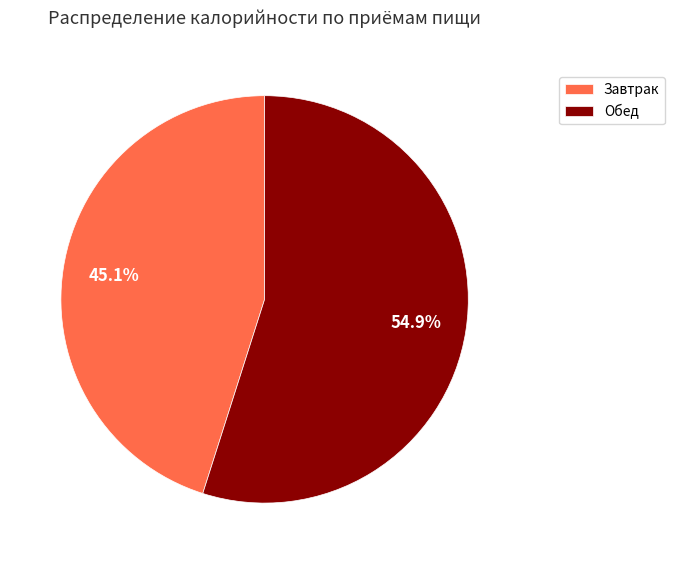

Is it true that Обед is 44% of the pie?

False